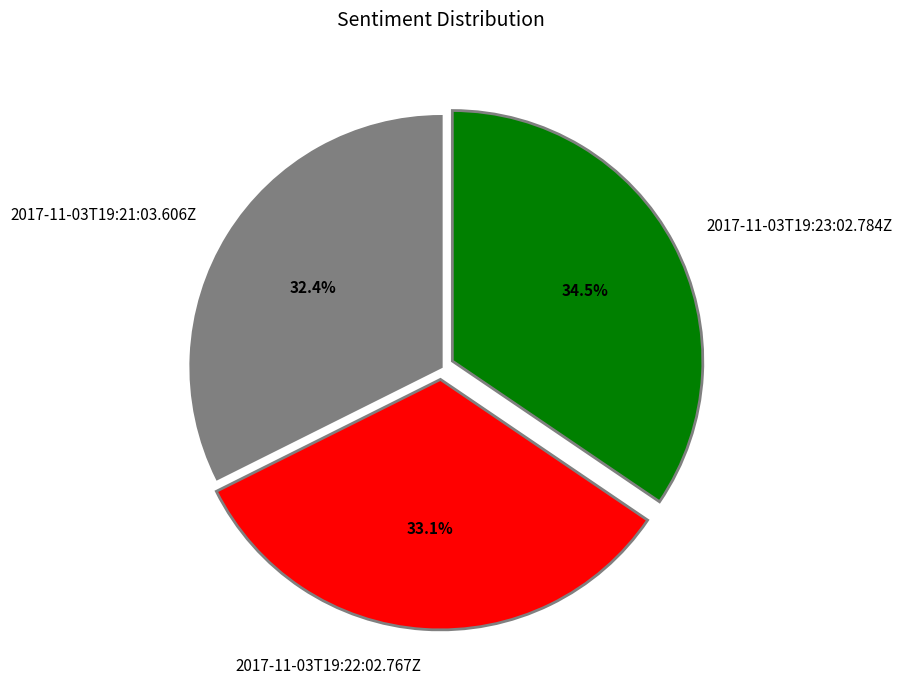

Rank the categories by value from highest to lowest.

2017-11-03T19:23:02.784Z, 2017-11-03T19:22:02.767Z, 2017-11-03T19:21:03.606Z